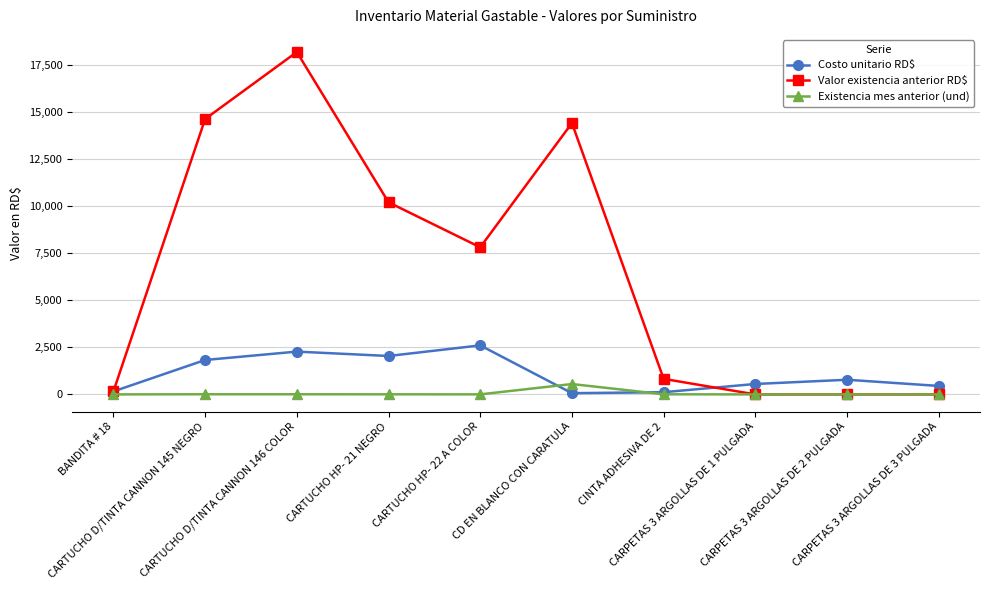

How many interior local valleys does the Costo unitario RD$ series have?

2